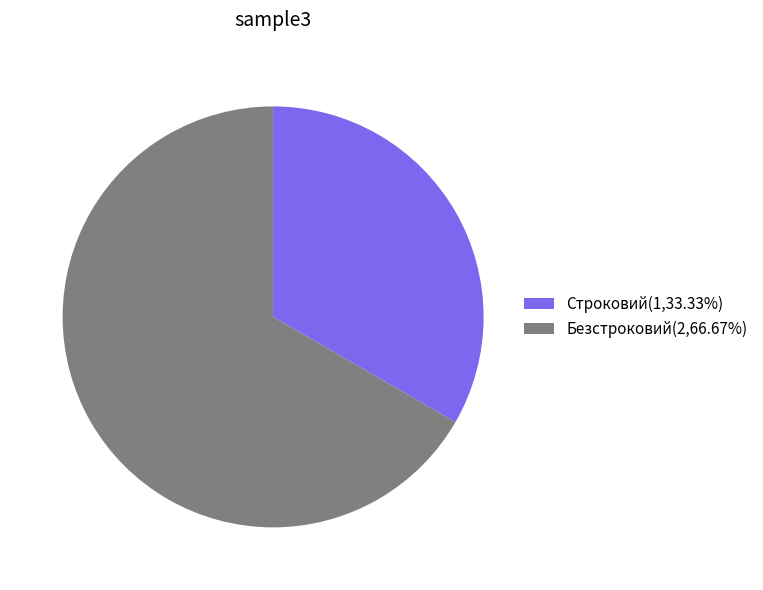

Count the number of slices in the pie.

2